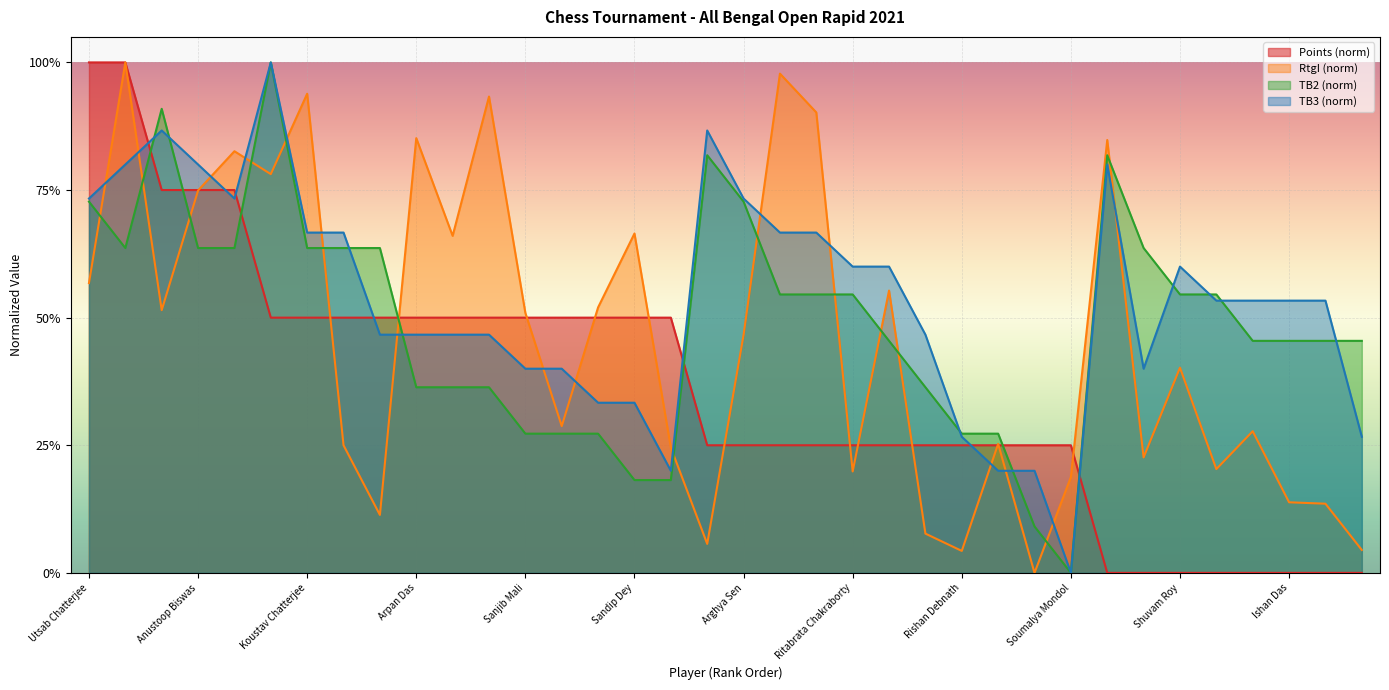

What is the label of the 15th point from the right?

Ritabrata Chakraborty